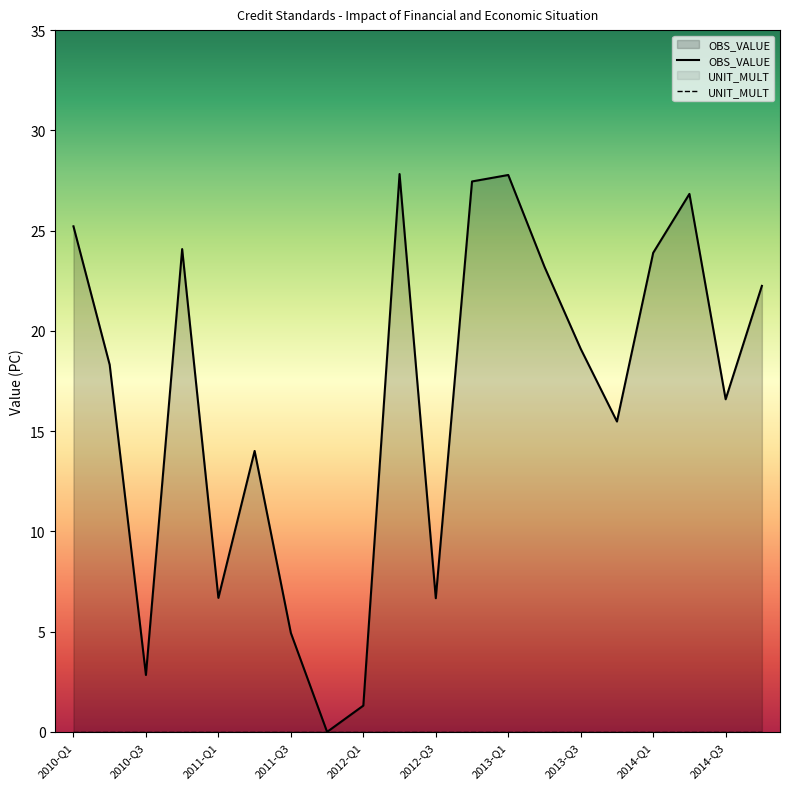

Reading left to right, what are all the values shown in this chart?

2010-Q1=25.2	2010-Q2=18.3	2010-Q3=2.8	2010-Q4=24.1	2011-Q1=6.7	2011-Q2=14.0	2011-Q3=4.9	2011-Q4=0.0	2012-Q1=1.3	2012-Q2=27.8	2012-Q3=6.7	2012-Q4=27.5	2013-Q1=27.8	2013-Q2=23.2	2013-Q3=19.1	2013-Q4=15.5	2014-Q1=23.9	2014-Q2=26.8	2014-Q3=16.6	2014-Q4=22.2